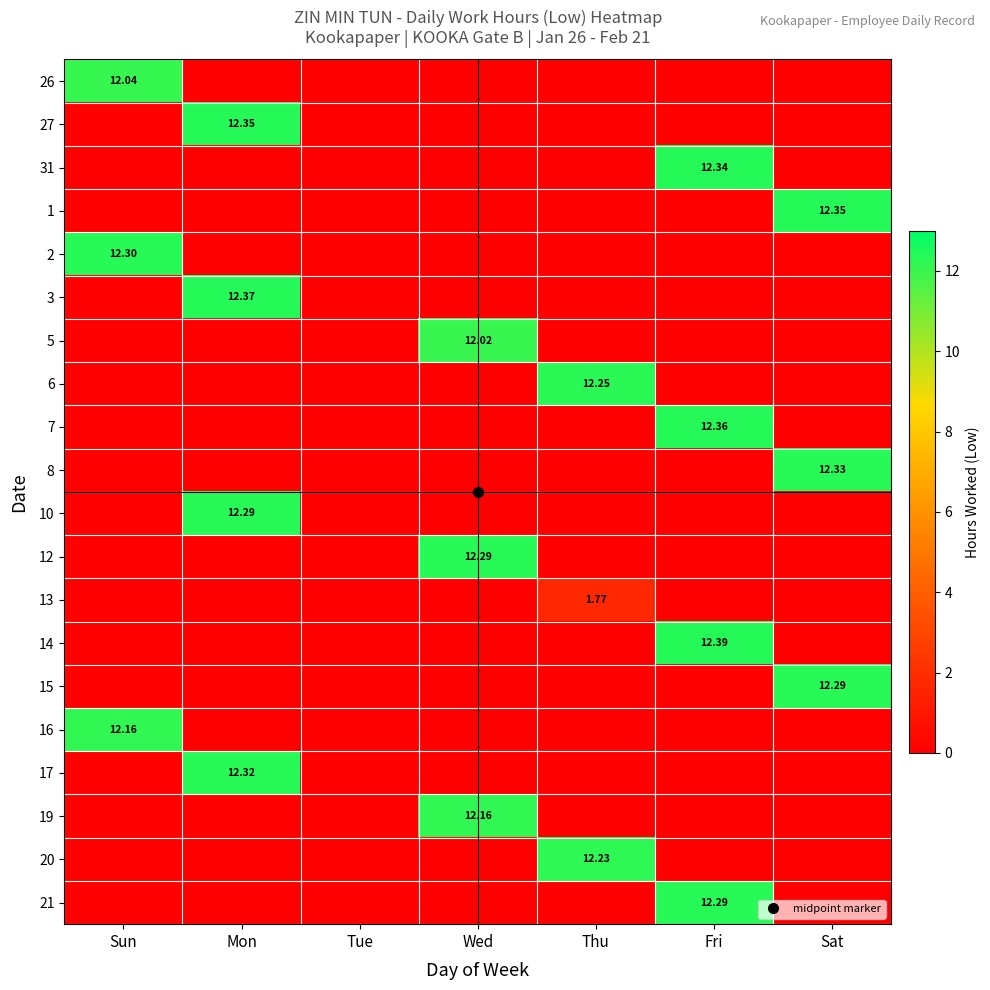

What is the sum of the 31 values at Sat and Fri?

12.3